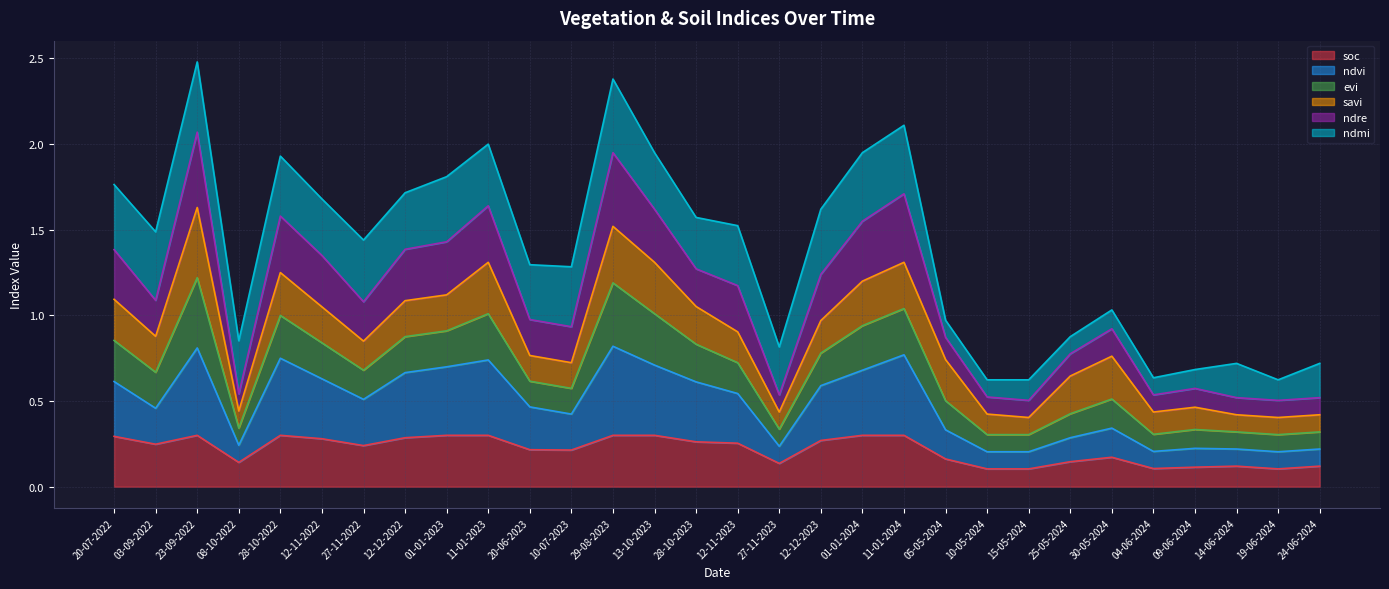

Where is the first local maximum for soc?

23-09-2022